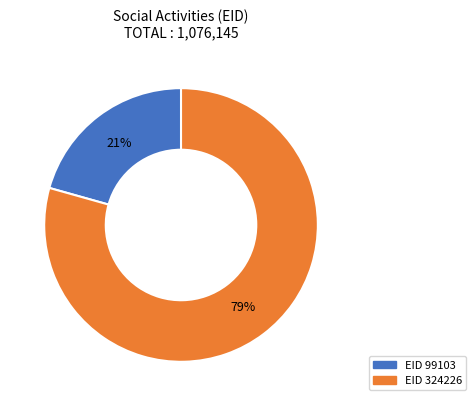

Is there any slice that represents more than half of the pie?

Yes